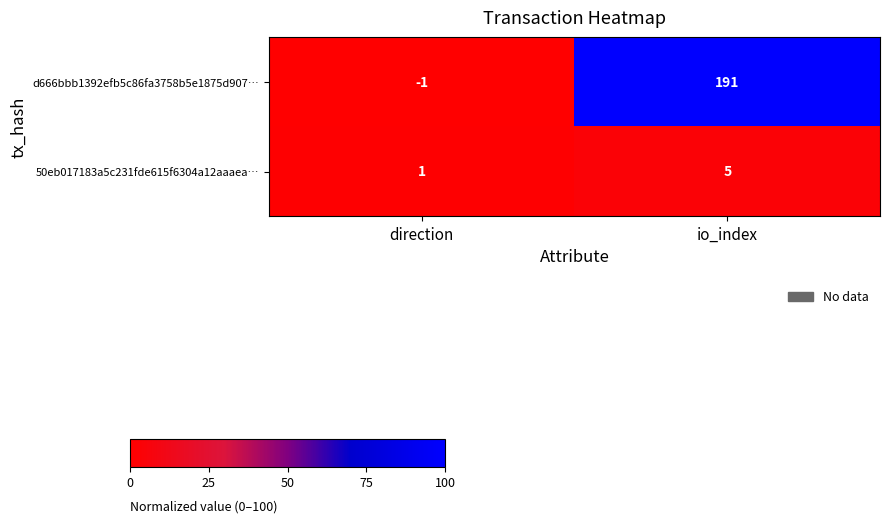

True or false: 50eb017183a5c231fde615f6304a12aaaea… has a value of 1 at direction.

True